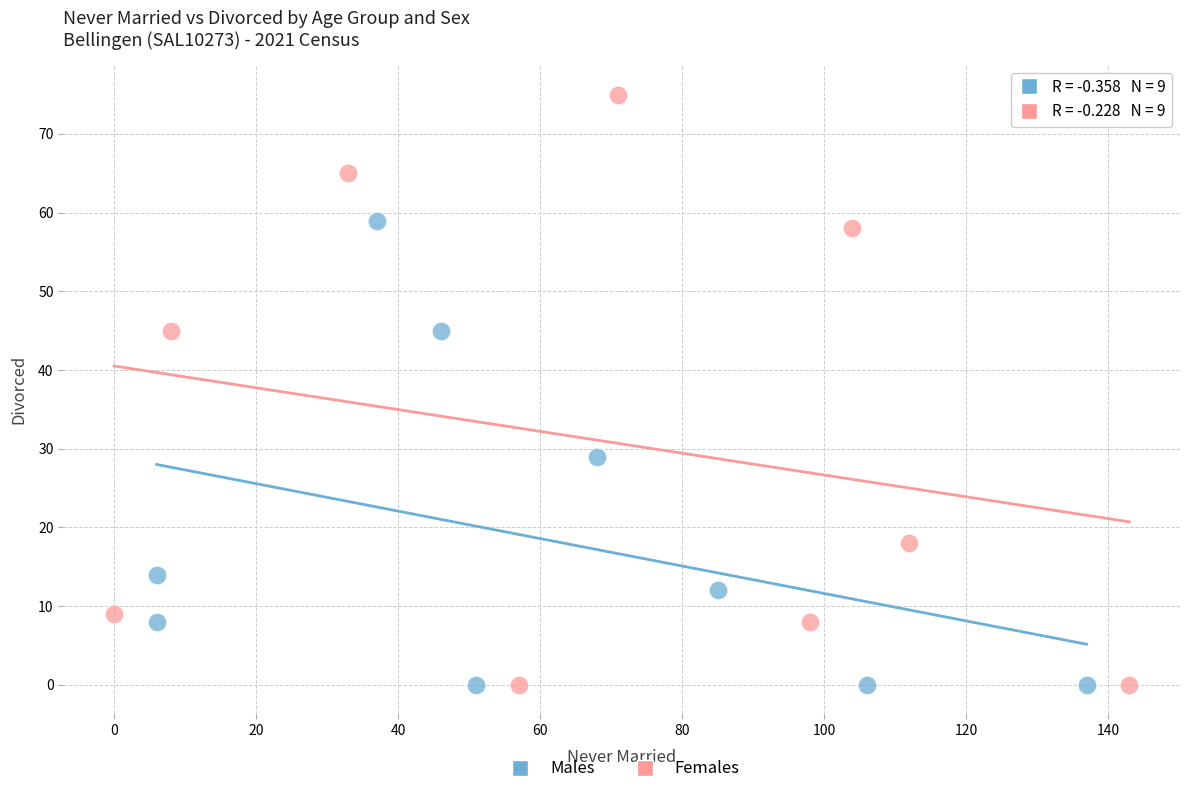

Which series has the largest Y range (max minus min)?

Females